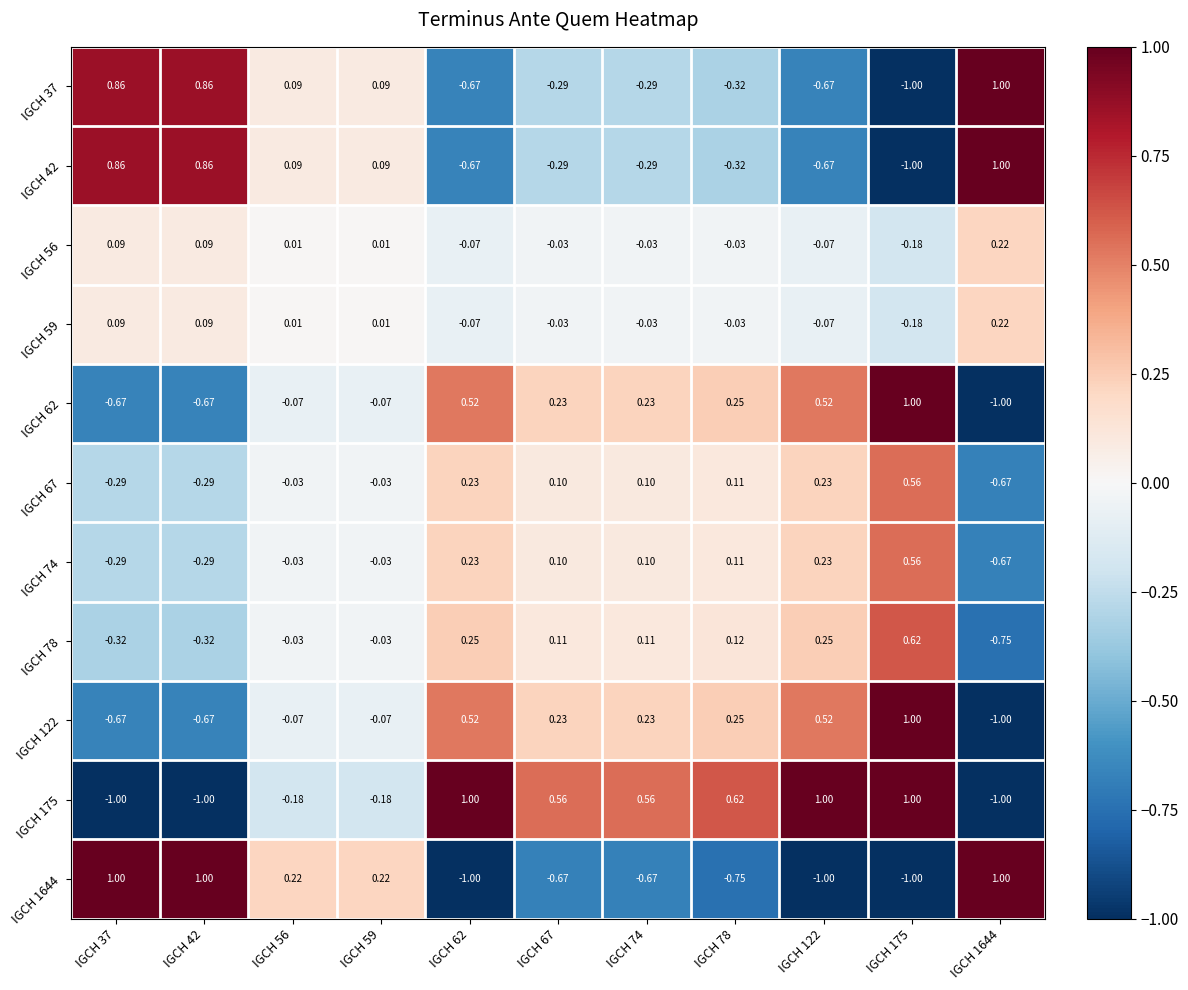

Is the value of IGCH 67 at IGCH 1644 greater than the value of IGCH 74 at IGCH 67?

No